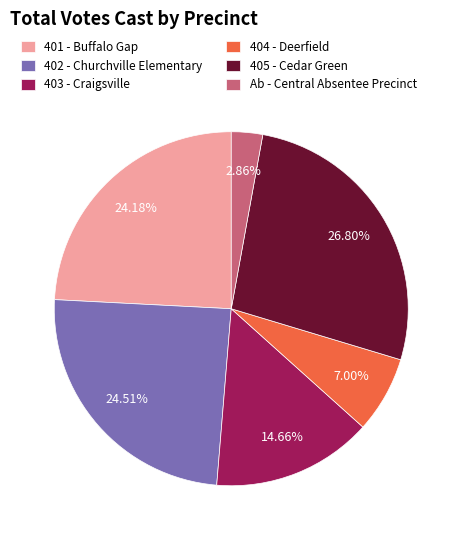

To the nearest percent, what percentage of the pie is 405 - Cedar Green?

27%